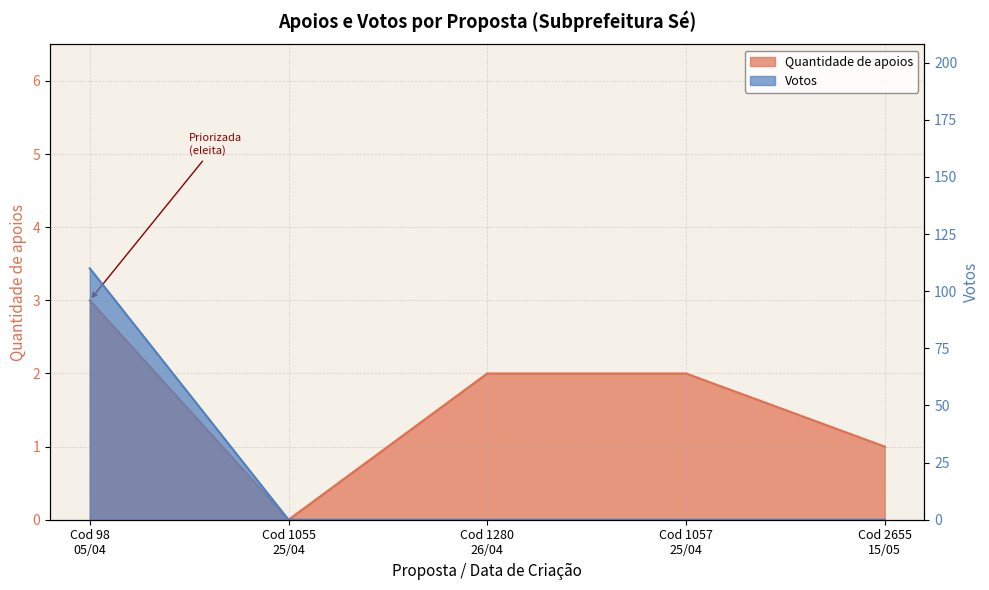

What are all the series names shown in the legend?

Quantidade de apoios, Votos